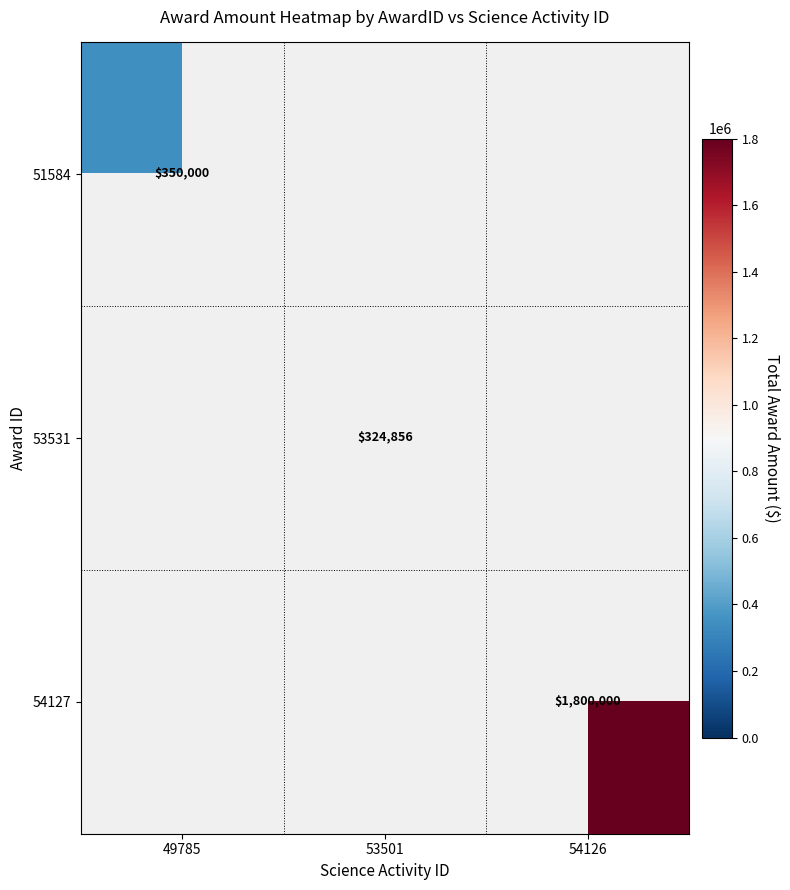

True or false: 53531 has a value of 324856 at 53501.

True